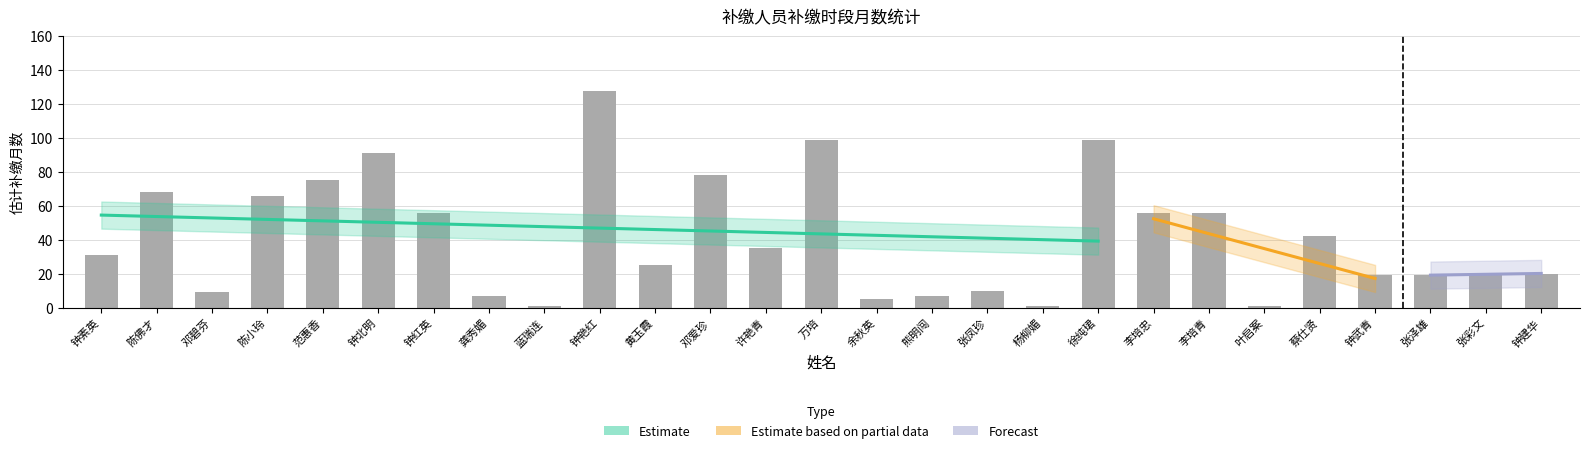

What is the greatest value displayed?

128